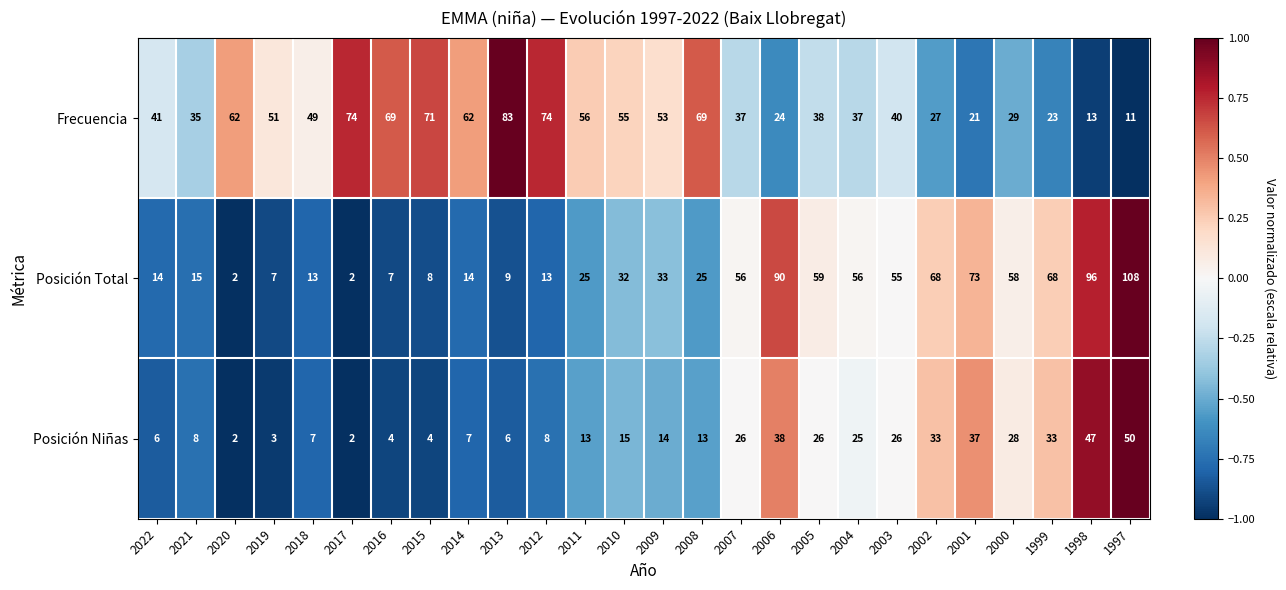

What is the smallest value displayed?

2